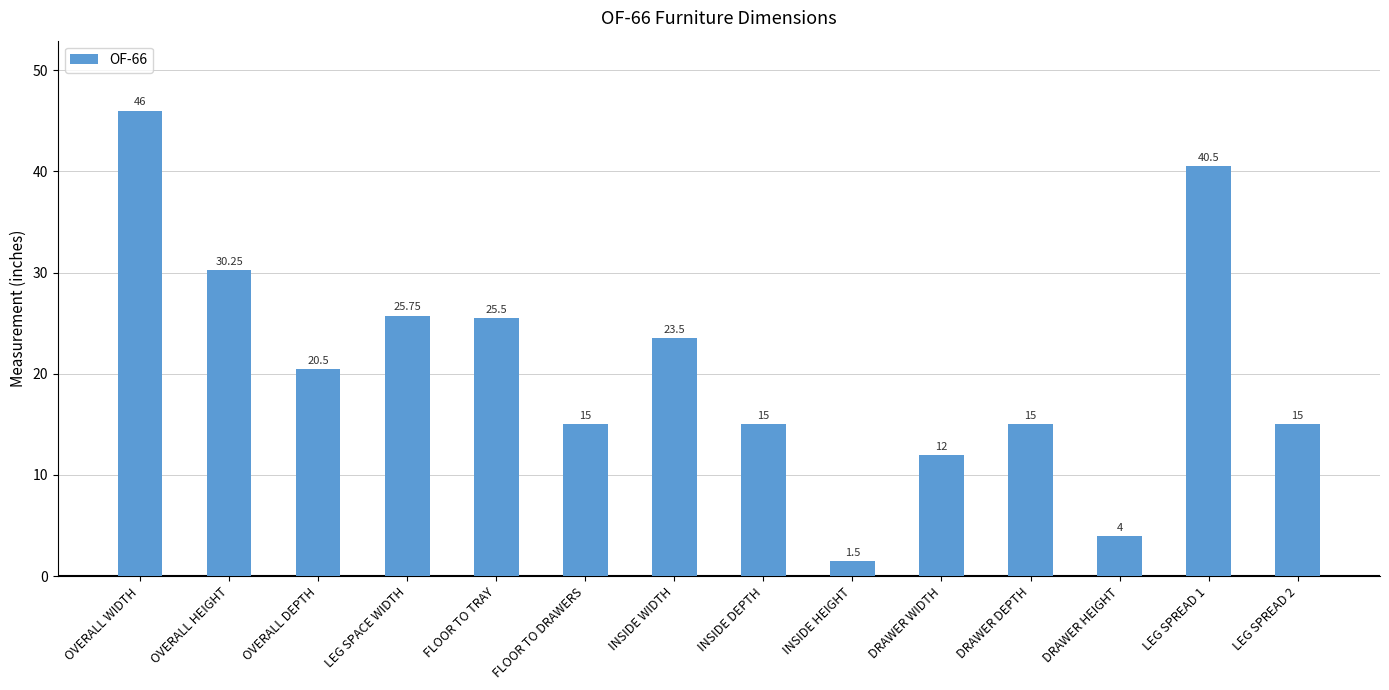

Which label corresponds to the largest value in the chart?

OVERALL WIDTH